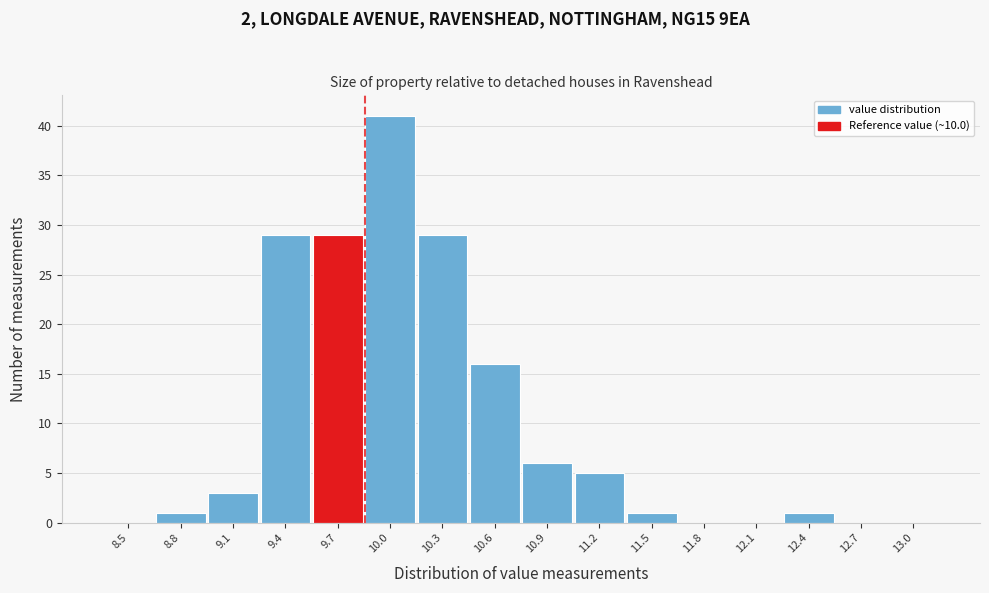

Reading left to right, what are all the values shown in this chart?

8.5=0	8.8=1	9.1=3	9.4=29	9.7=29	10.0=41	10.3=29	10.6=16	10.9=6	11.2=5	11.5=1	11.8=0	12.1=0	12.4=1	12.7=0	13.0=0